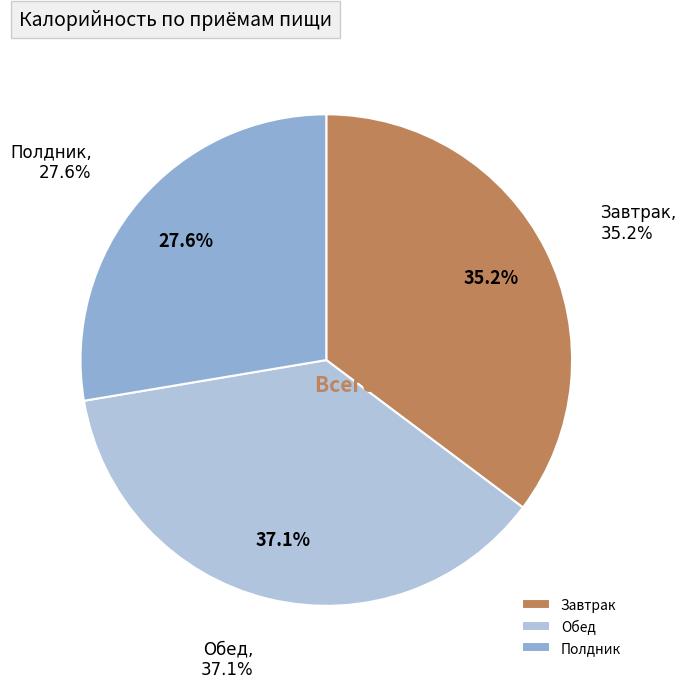

What percentage do Полдник and Обед together represent?

64.8%